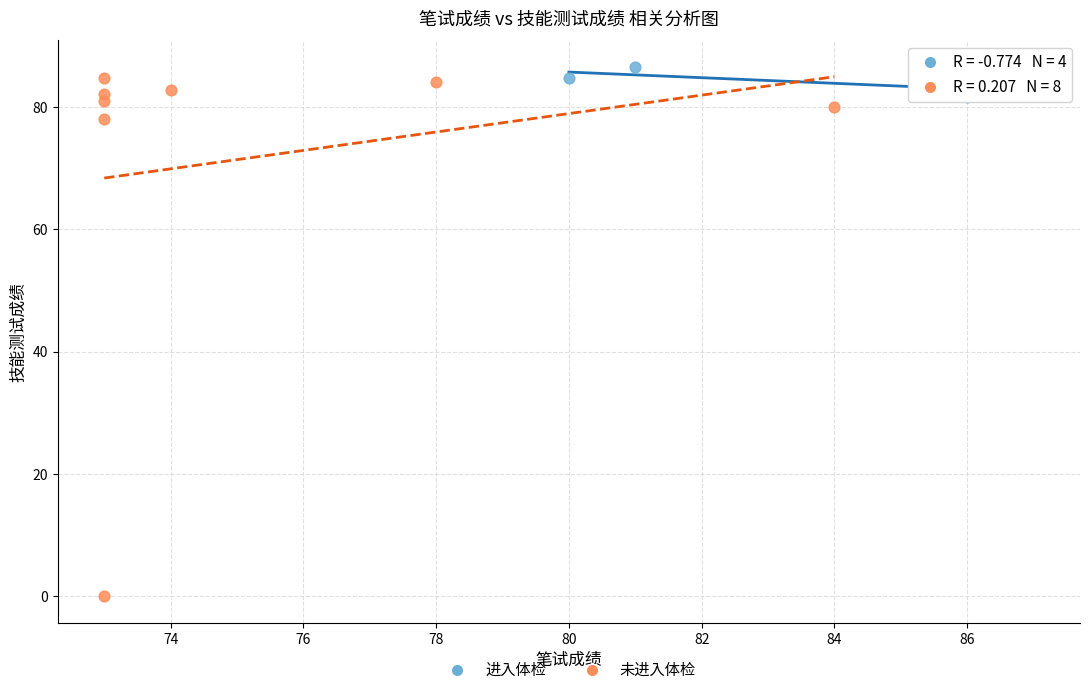

Which series reaches the maximum Y coordinate?

进入体检